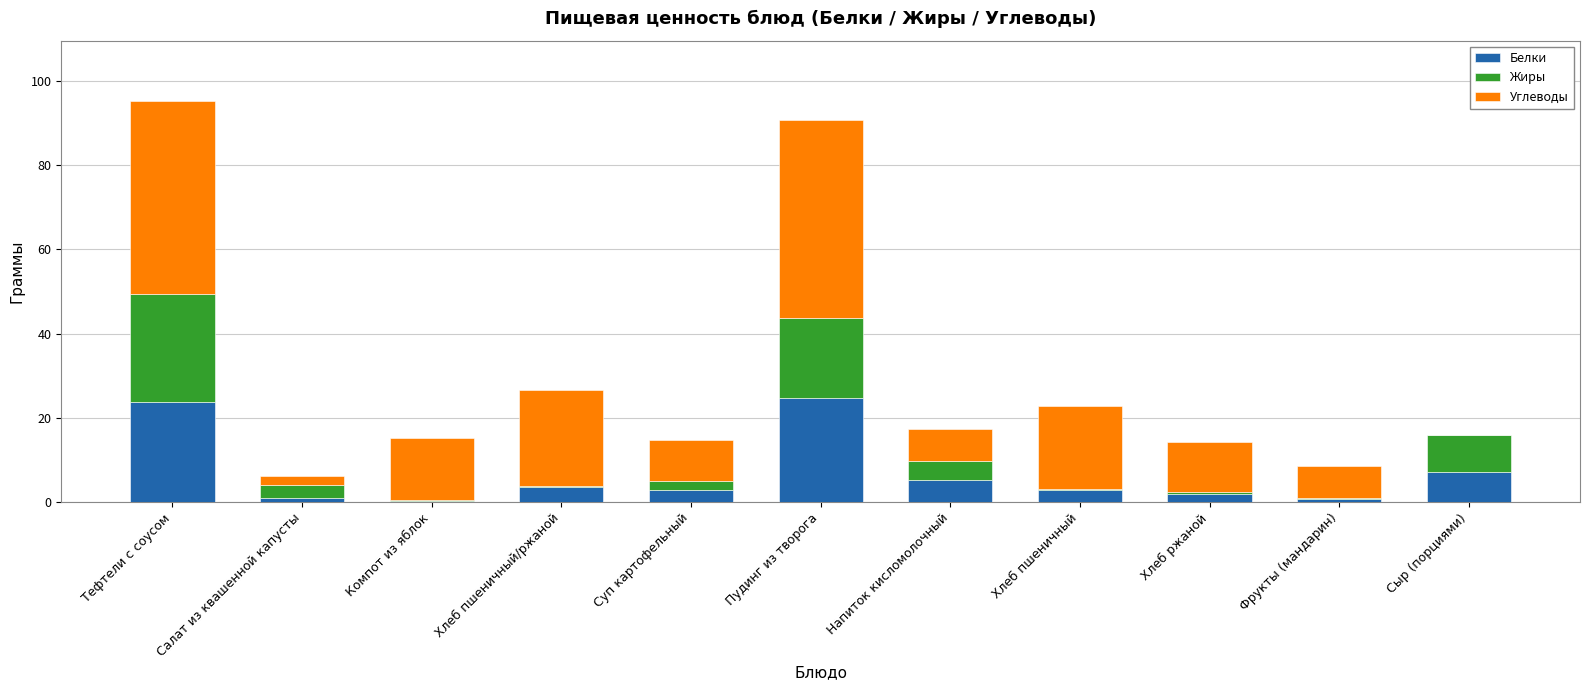

Is it true that Белки equals 39.7 at Тефтели с соусом?

False